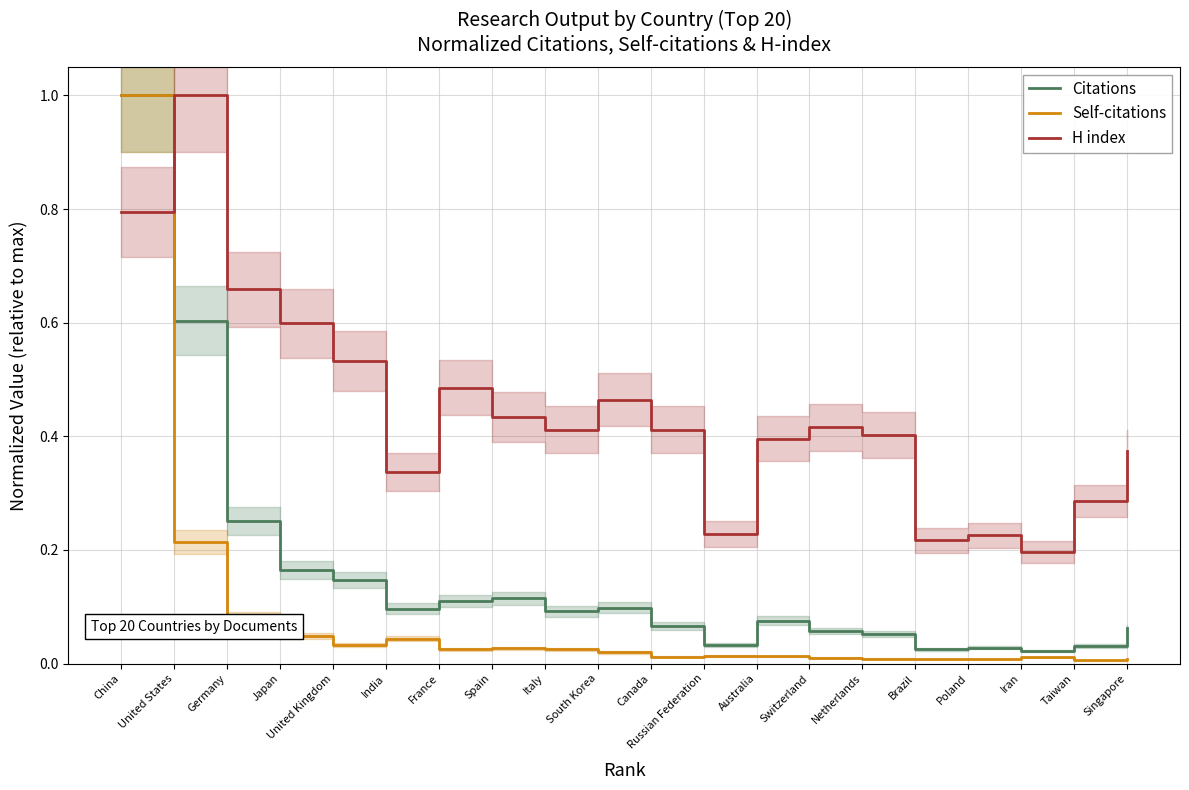

Is the value of H index at Spain greater than the value of Citations at United Kingdom?

Yes